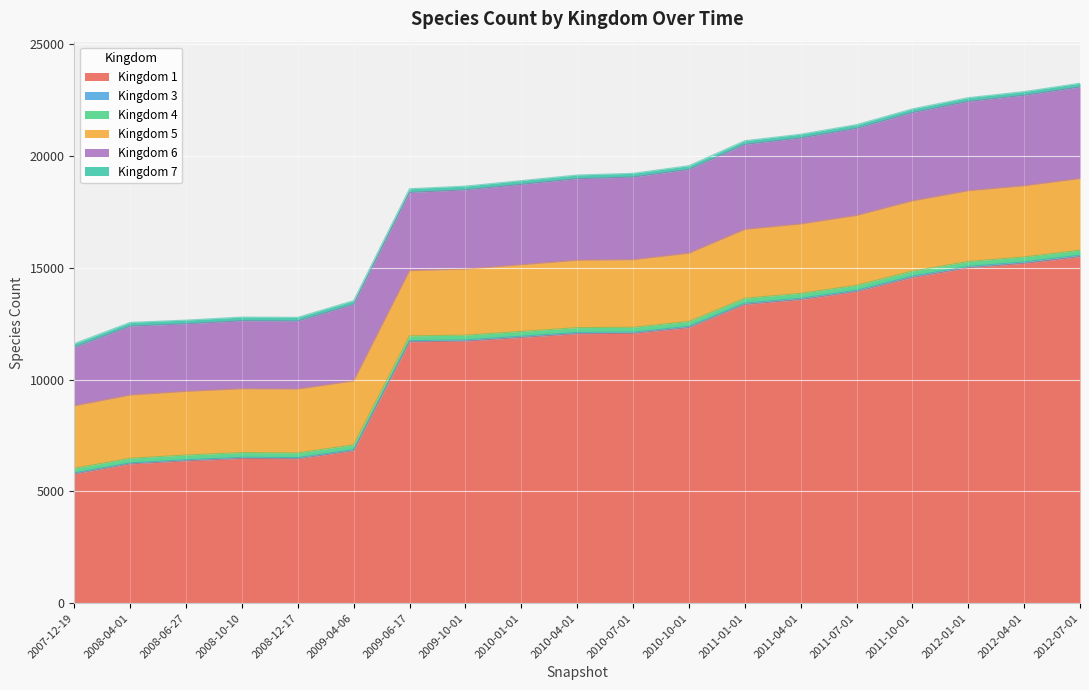

What is the label of the 18th point from the left?

2012-04-01